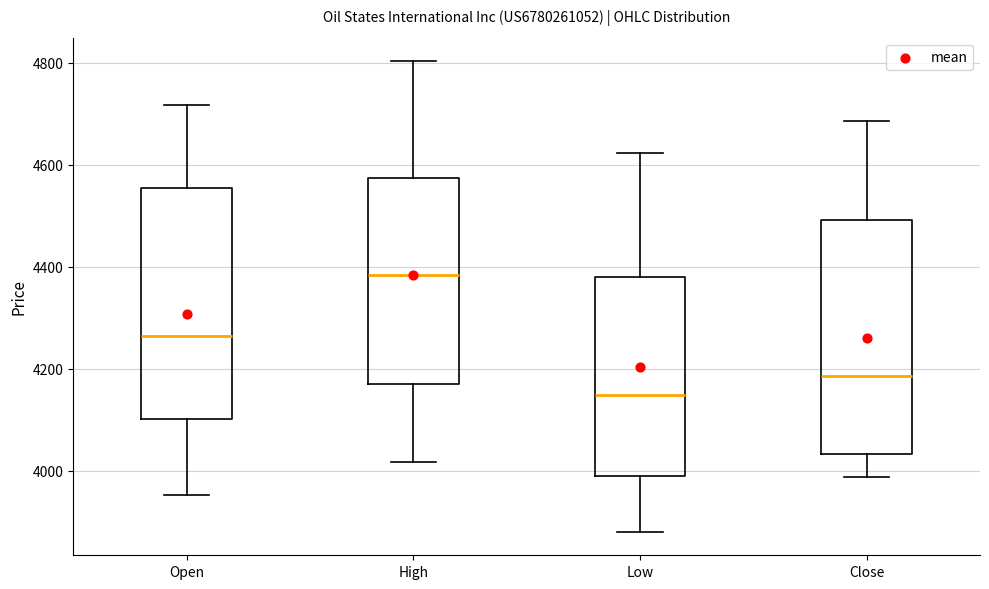

Which box's median line is the highest?

High